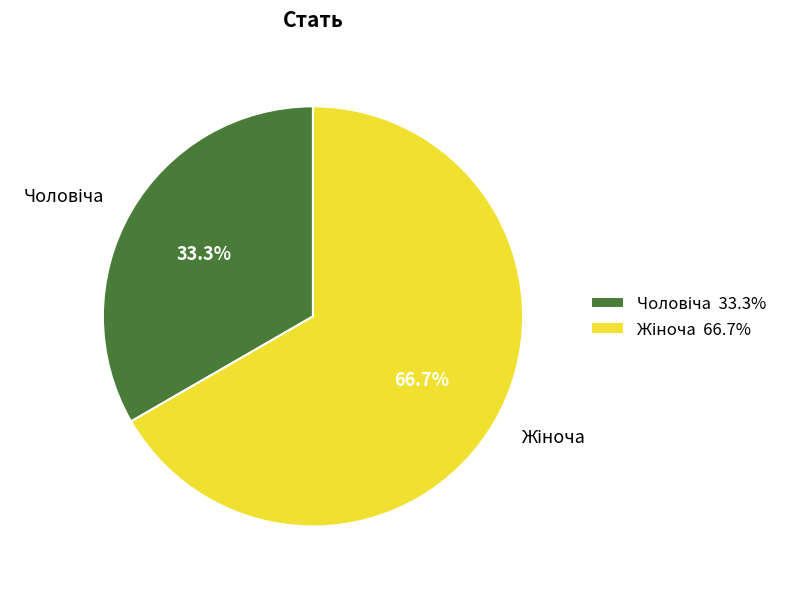

How many segments does this pie chart have?

2